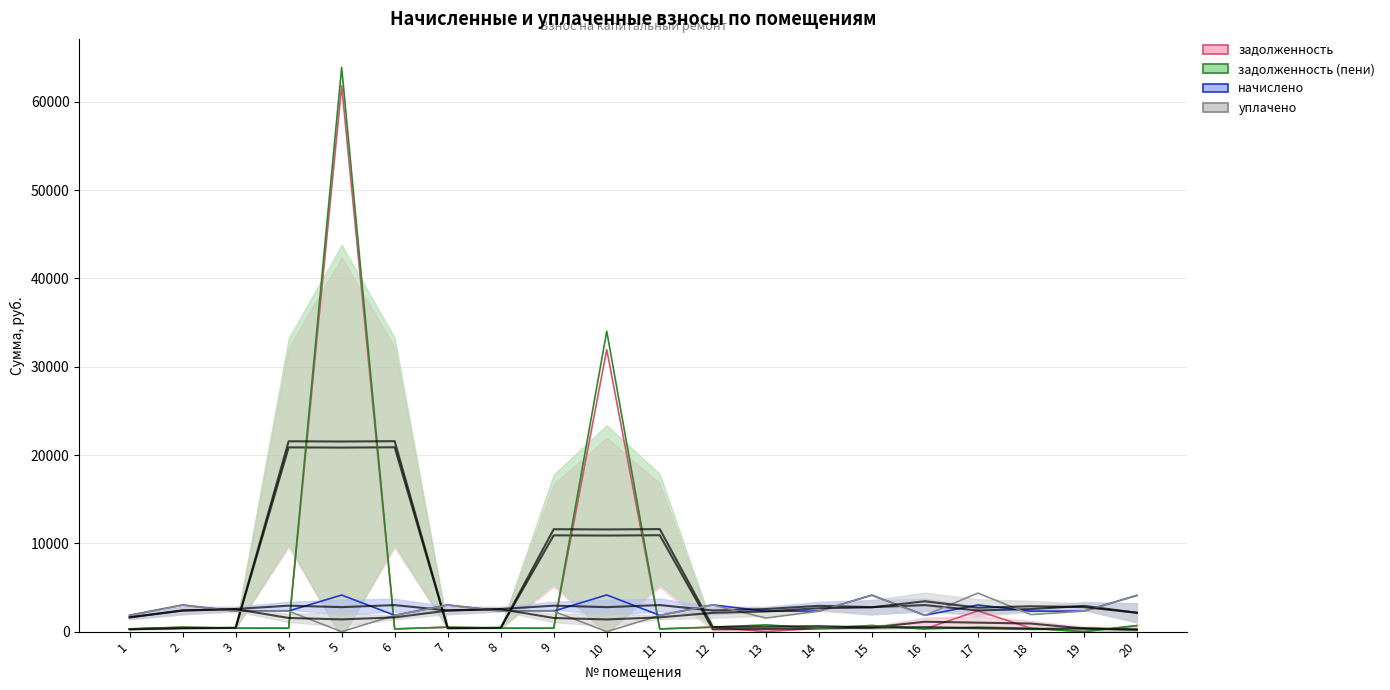

How many values in the задолженность series are below 389?

10